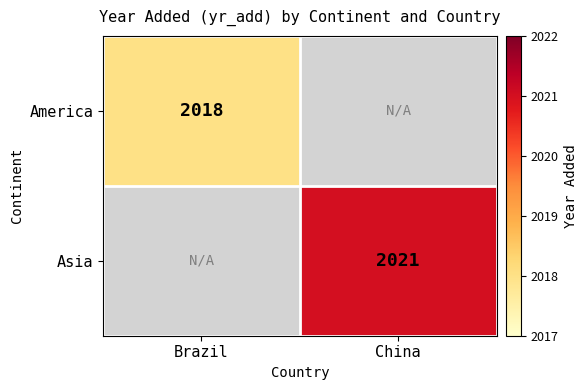

The America series shows 2018 at Brazil. True or false?

True